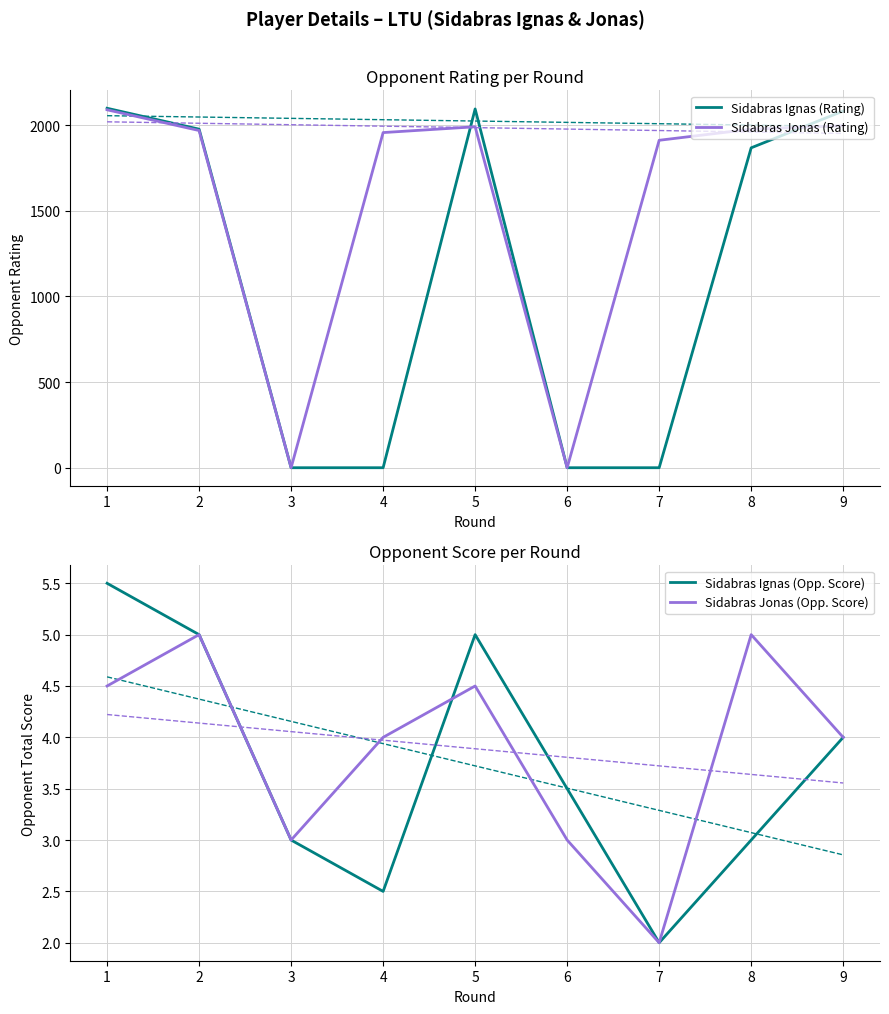

Which series changed the most between 6 and 7?

Sidabras Jonas (Rating)